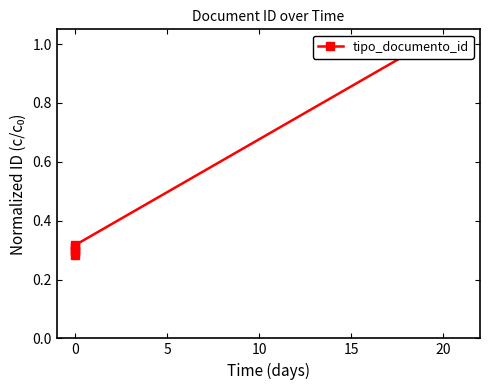

True or false: the data has more than 0 interior local peaks.

False